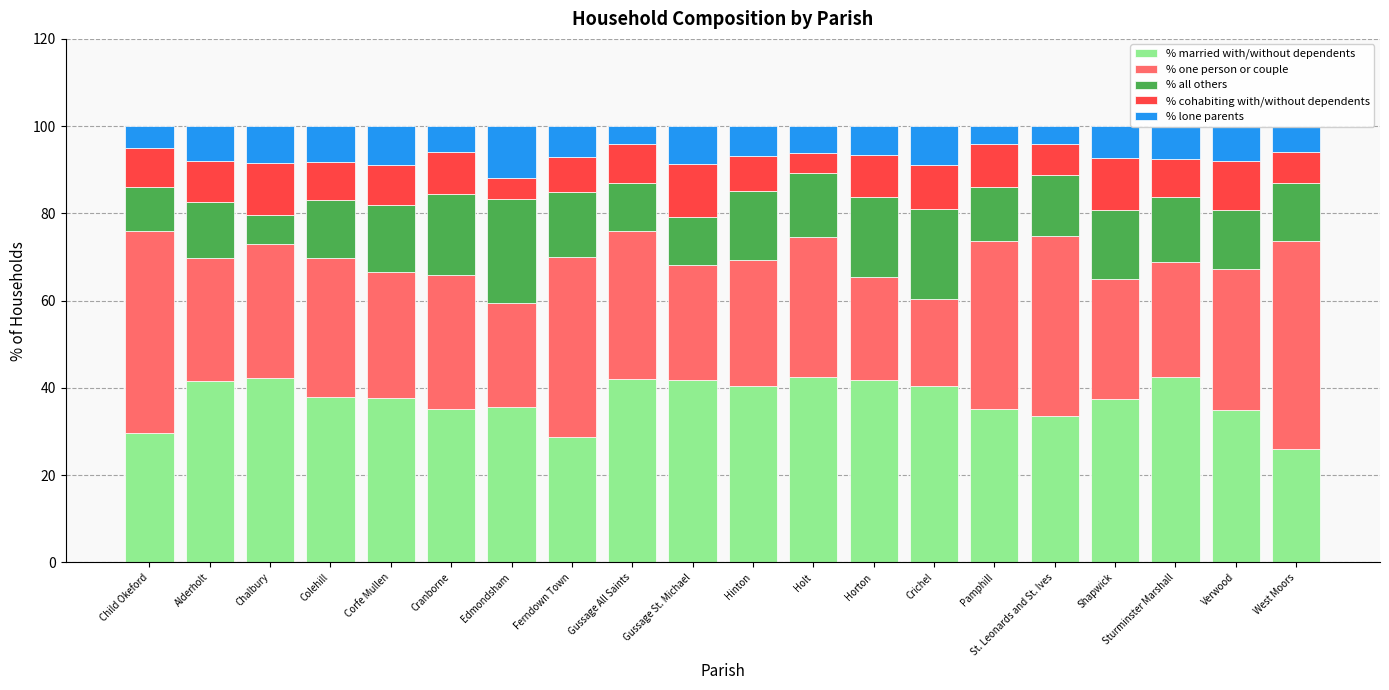

What is the total value across all series at Colehill?

100.0